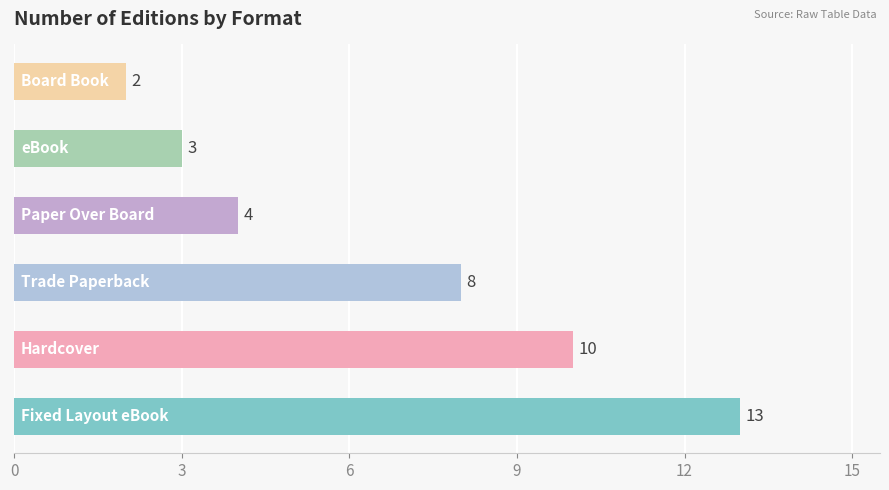

What is the sum of all values?

40